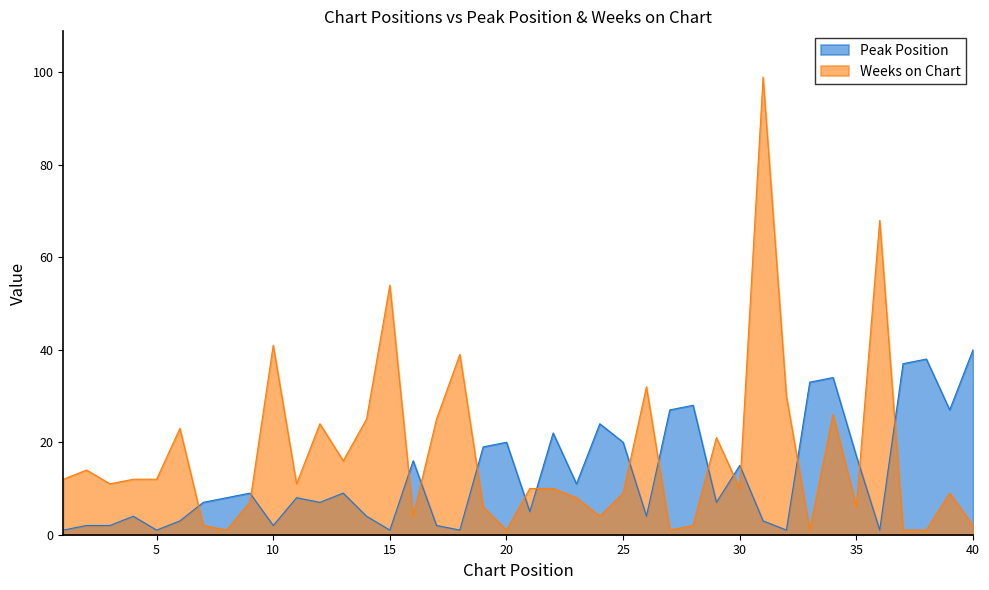

True or false: Weeks on Chart and Peak Position intersect in this chart.

True